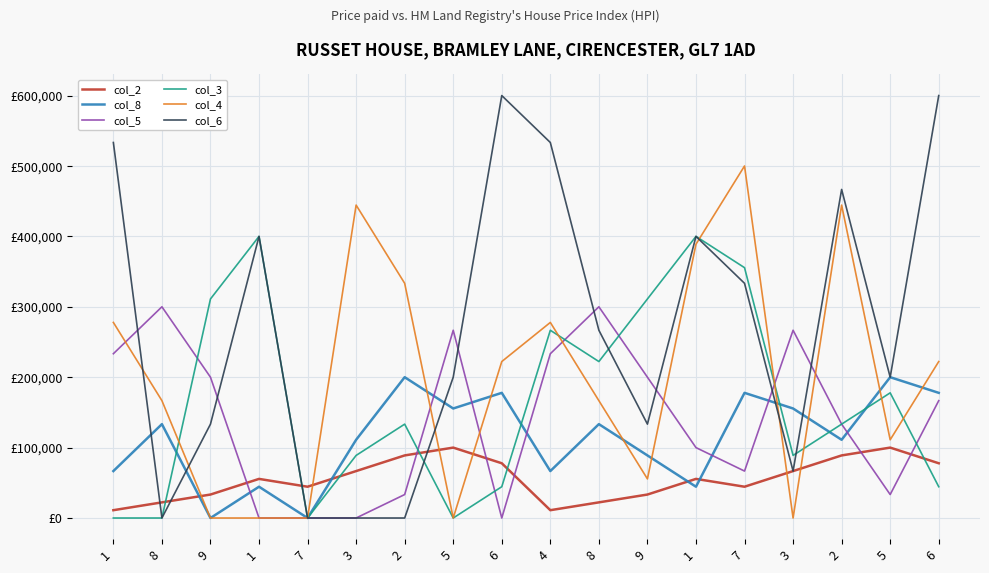

What are all the series names shown in the legend?

col_2, col_8, col_5, col_3, col_4, col_6